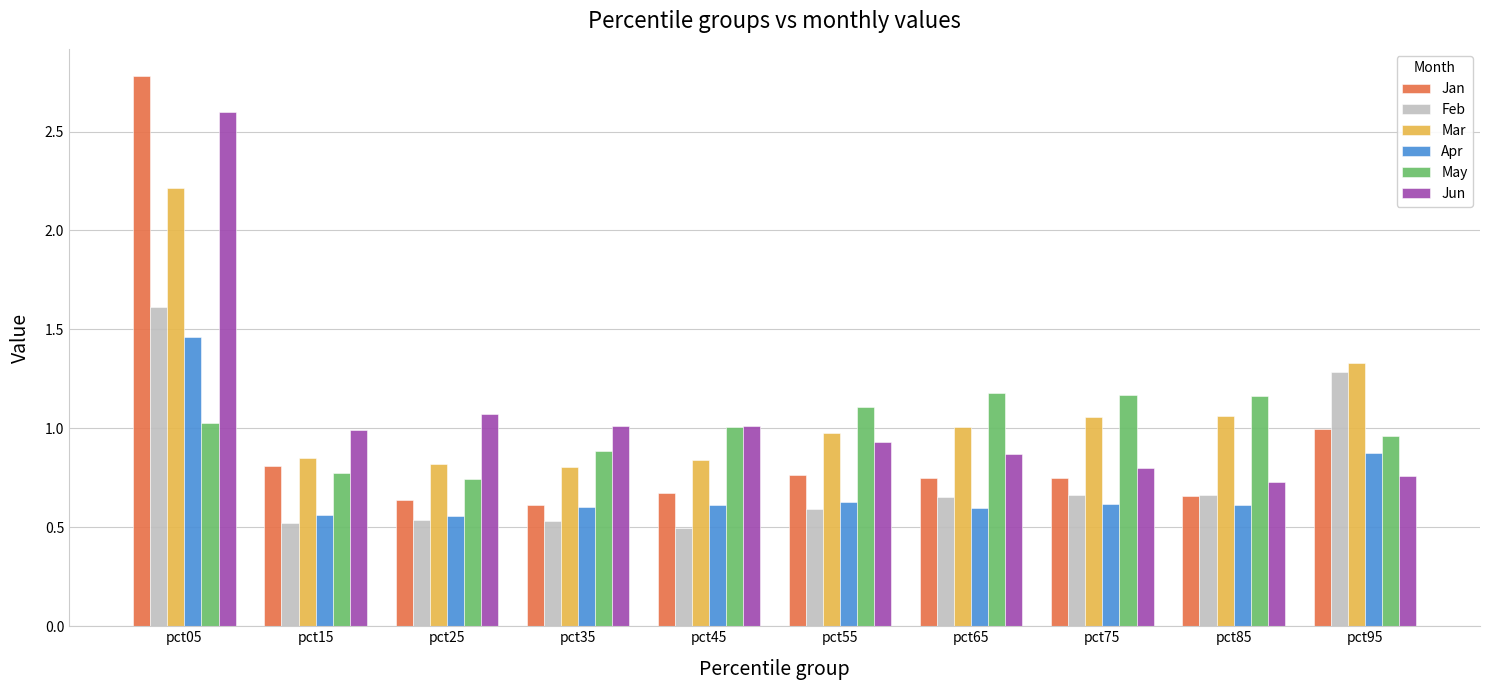

Rank the series at pct55 from highest to lowest value.

May, Mar, Jun, Jan, Apr, Feb